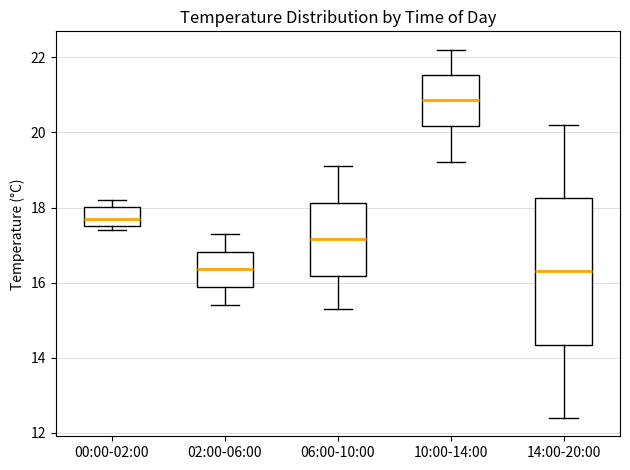

Where does the lower whisker of the box for 06:00-10:00 end on the y-axis? The values are not printed on the chart, so give them approximately, as read against the axis.

15.4